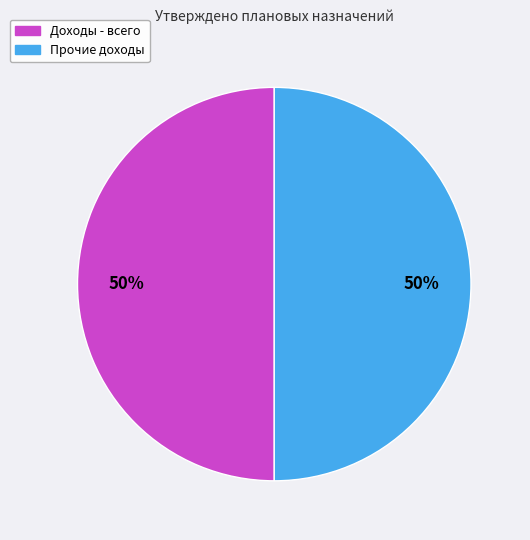

True or false: Прочие доходы accounts for 63% of the total.

False